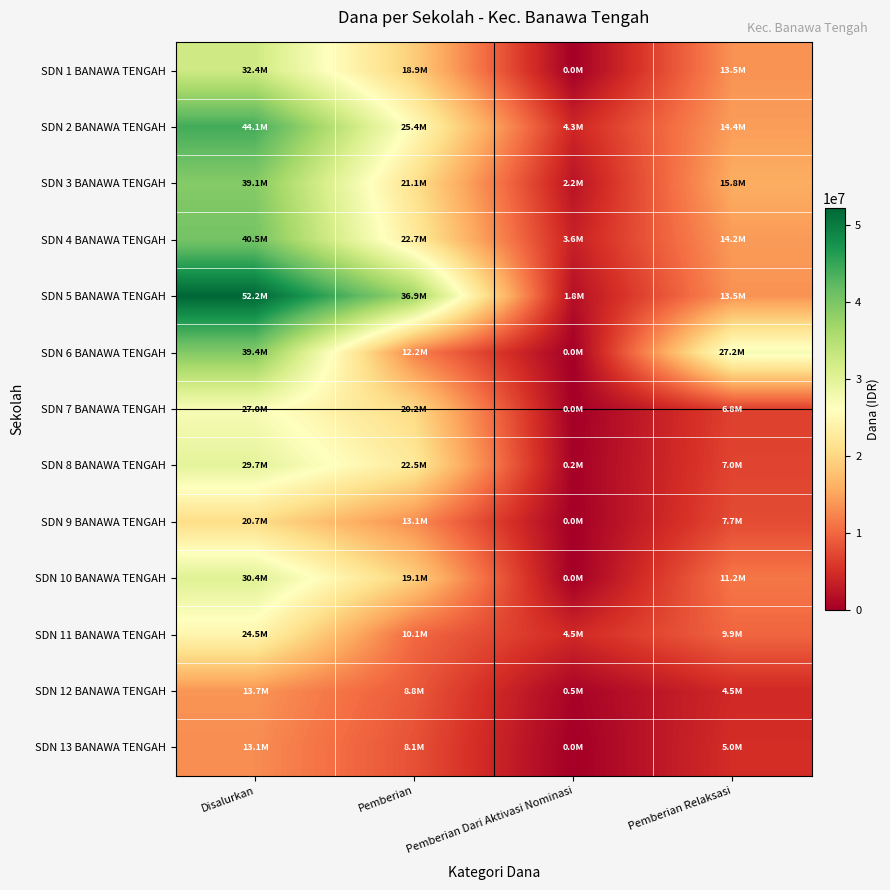

Reading left to right, extract all data points from this chart.

SDN 1 BANAWA TENGAH: Disalurkan=32400000	Pemberian=18900000	Pemberian Dari Aktivasi Nominasi=0	Pemberian Relaksasi=13500000
SDN 2 BANAWA TENGAH: Disalurkan=44100000	Pemberian=25425000	Pemberian Dari Aktivasi Nominasi=4275000	Pemberian Relaksasi=14400000
SDN 3 BANAWA TENGAH: Disalurkan=39150000	Pemberian=21150000	Pemberian Dari Aktivasi Nominasi=2250000	Pemberian Relaksasi=15750000
SDN 4 BANAWA TENGAH: Disalurkan=40500000	Pemberian=22725000	Pemberian Dari Aktivasi Nominasi=3600000	Pemberian Relaksasi=14175000
SDN 5 BANAWA TENGAH: Disalurkan=52200000	Pemberian=36900000	Pemberian Dari Aktivasi Nominasi=1800000	Pemberian Relaksasi=13500000
SDN 6 BANAWA TENGAH: Disalurkan=39375000	Pemberian=12150000	Pemberian Dari Aktivasi Nominasi=0	Pemberian Relaksasi=27225000
SDN 7 BANAWA TENGAH: Disalurkan=27000000	Pemberian=20250000	Pemberian Dari Aktivasi Nominasi=0	Pemberian Relaksasi=6750000
SDN 8 BANAWA TENGAH: Disalurkan=29700000	Pemberian=22500000	Pemberian Dari Aktivasi Nominasi=225000	Pemberian Relaksasi=6975000
SDN 9 BANAWA TENGAH: Disalurkan=20700000	Pemberian=13050000	Pemberian Dari Aktivasi Nominasi=0	Pemberian Relaksasi=7650000
SDN 10 BANAWA TENGAH: Disalurkan=30375000	Pemberian=19125000	Pemberian Dari Aktivasi Nominasi=0	Pemberian Relaksasi=11250000
SDN 11 BANAWA TENGAH: Disalurkan=24525000	Pemberian=10125000	Pemberian Dari Aktivasi Nominasi=4500000	Pemberian Relaksasi=9900000
SDN 12 BANAWA TENGAH: Disalurkan=13725000	Pemberian=8775000	Pemberian Dari Aktivasi Nominasi=450000	Pemberian Relaksasi=4500000
SDN 13 BANAWA TENGAH: Disalurkan=13050000	Pemberian=8100000	Pemberian Dari Aktivasi Nominasi=0	Pemberian Relaksasi=4950000